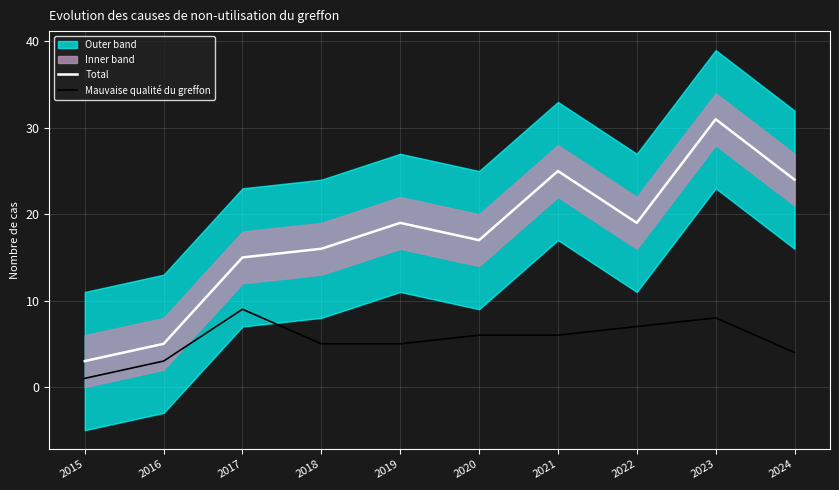

At which label is Total closest to 17?

2020